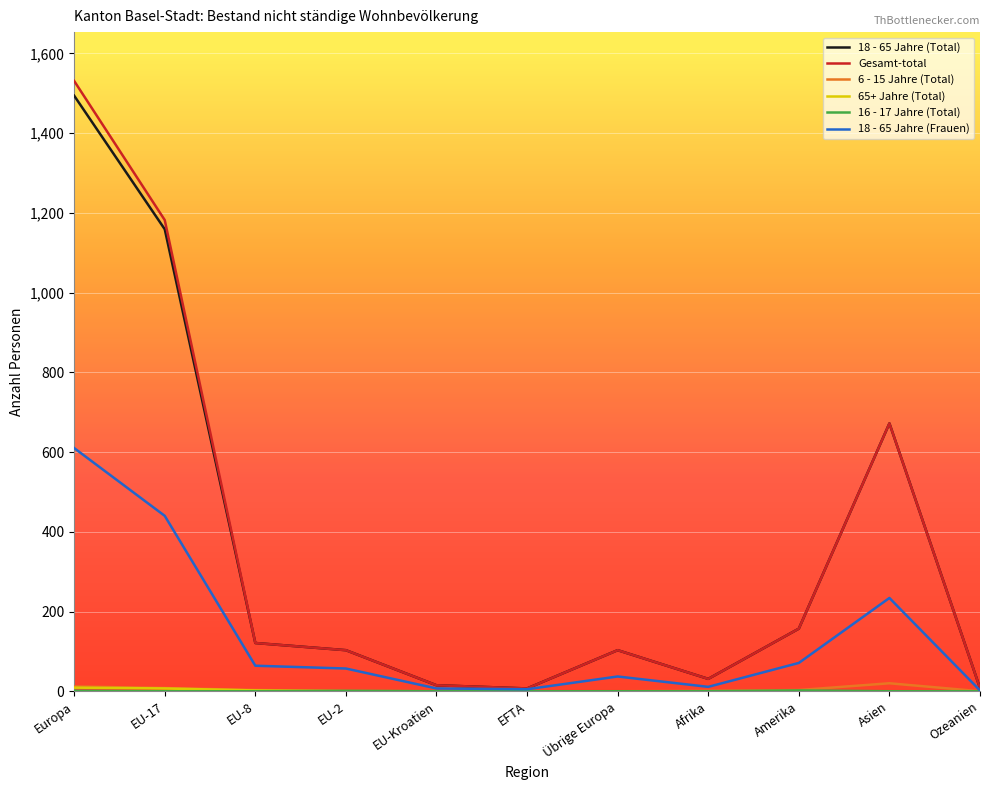

Which series has the widest spread of values?

Gesamt-total